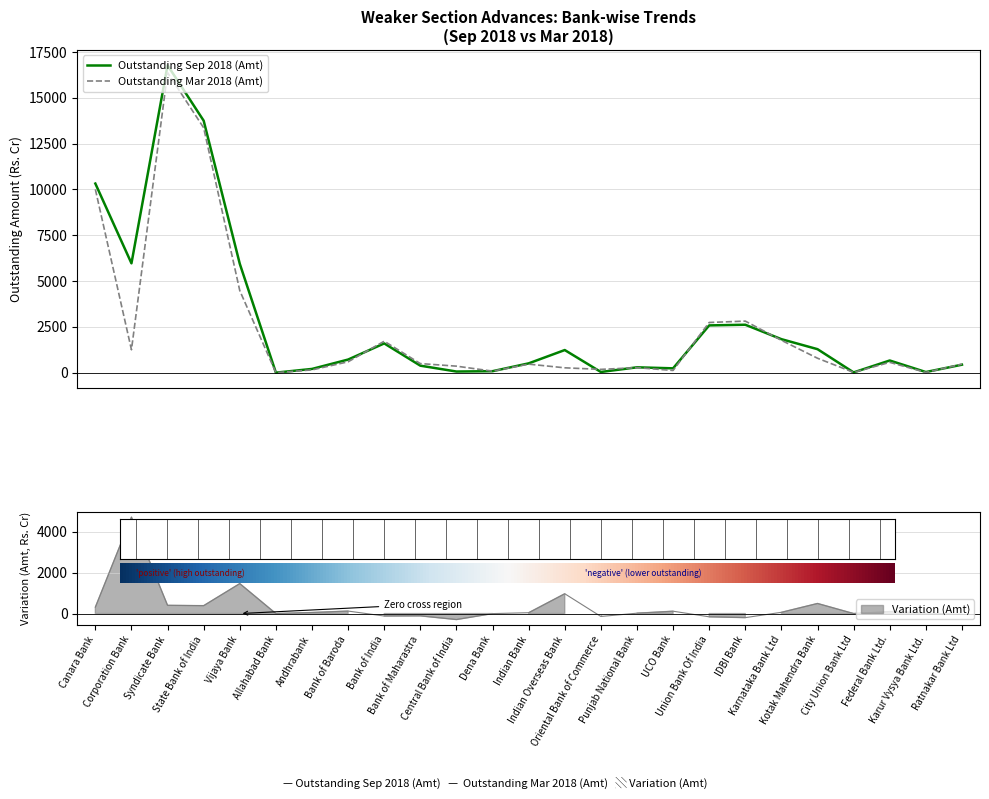

Which label corresponds to the largest value in the chart?

Syndicate Bank